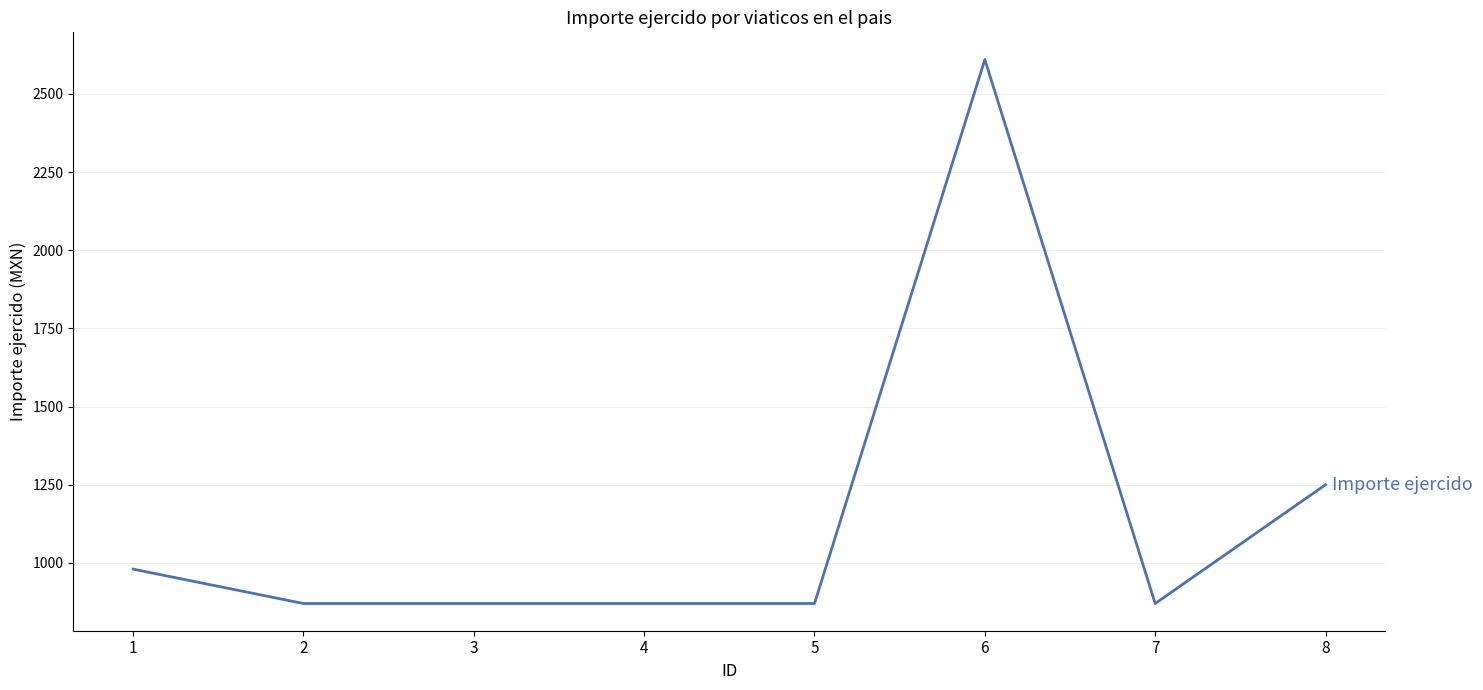

What is the average value?

1149